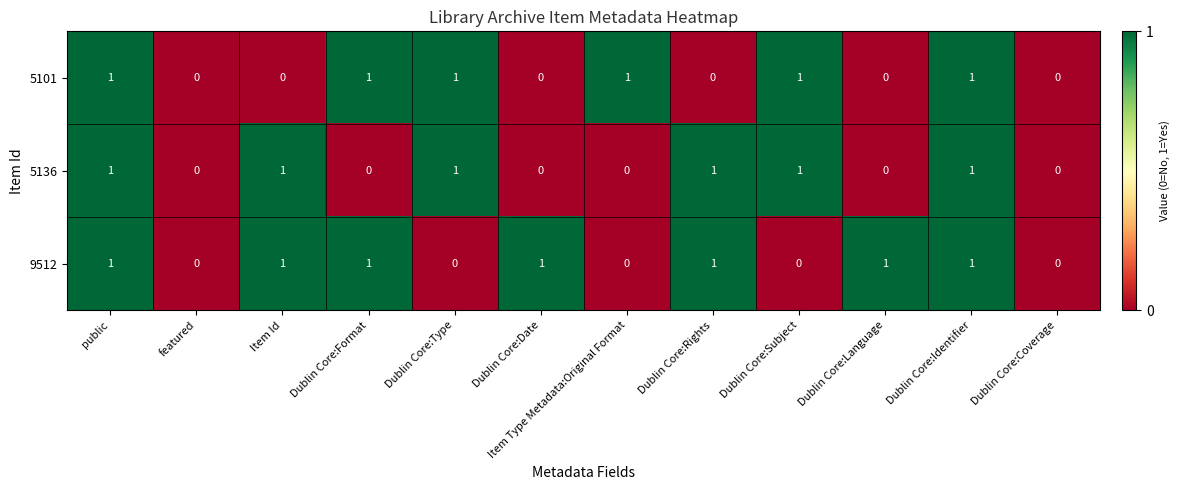

Is the value of 5136 at Dublin Core:Subject greater than the value of 9512 at Item Type Metadata:Original Format?

Yes